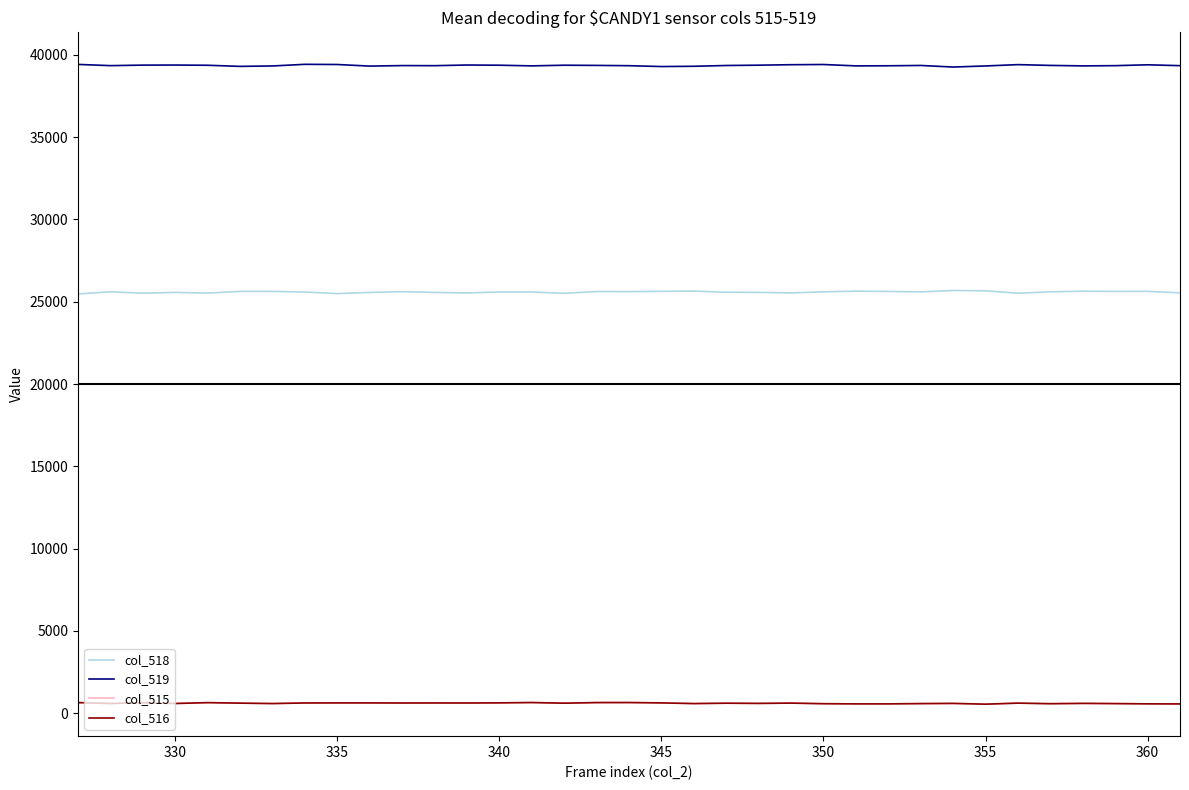

What is the greatest value displayed?

39427